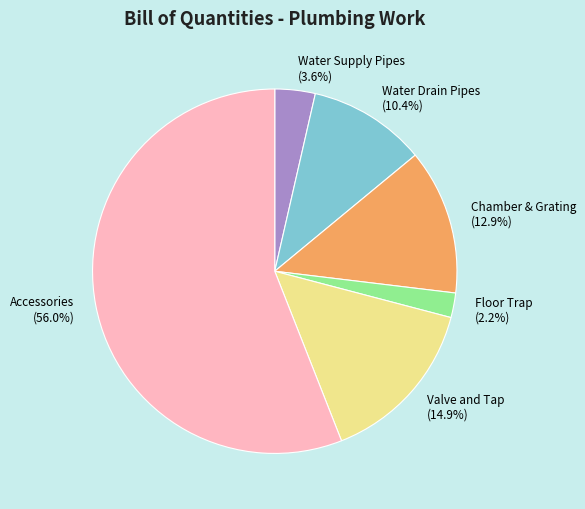

How many slices are in this pie chart?

6